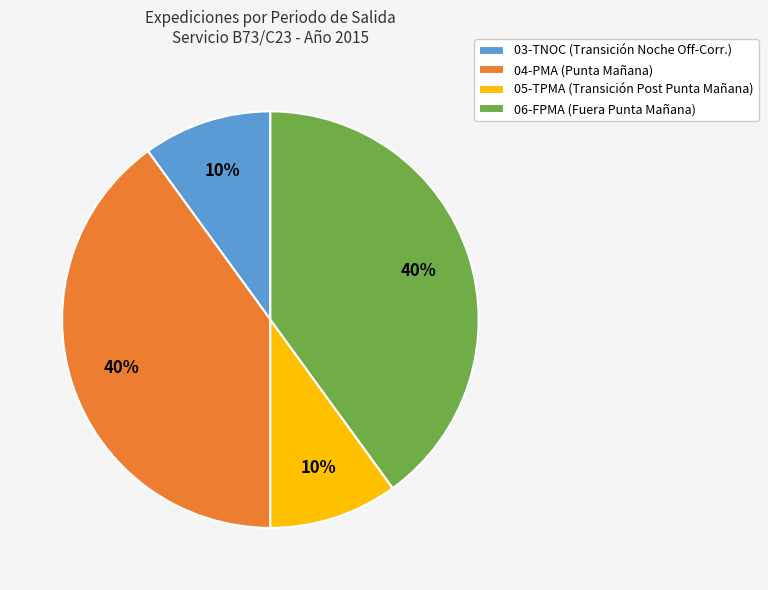

To the nearest percent, what is the combined percentage of 04-PMA (Punta Mañana) and 03-TNOC (Transición Noche Off-Corr.)?

50%